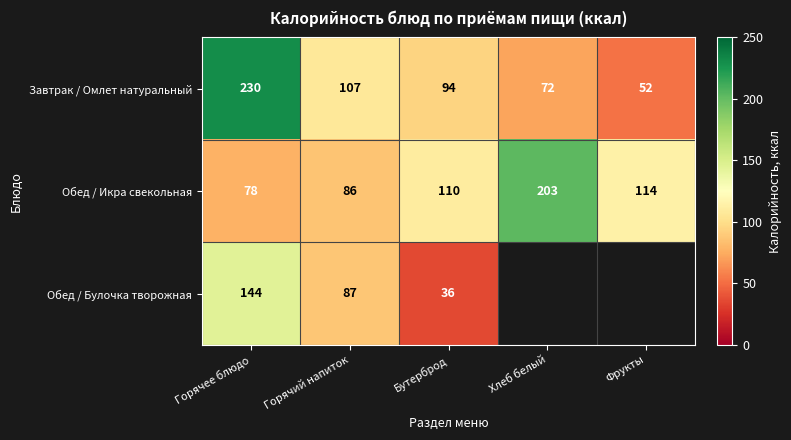

Where is Обед / Икра свекольная nearest to the value 140?

Фрукты